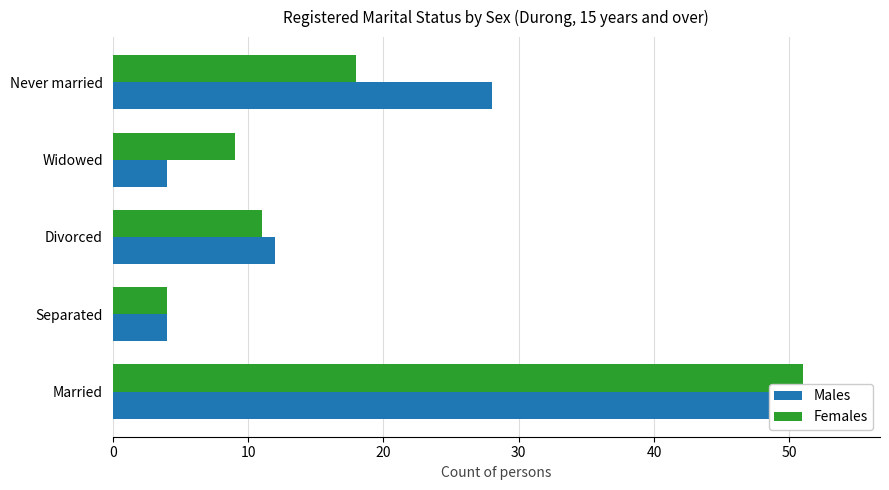

What is the value of the Males bar at the 5th from the left?

28